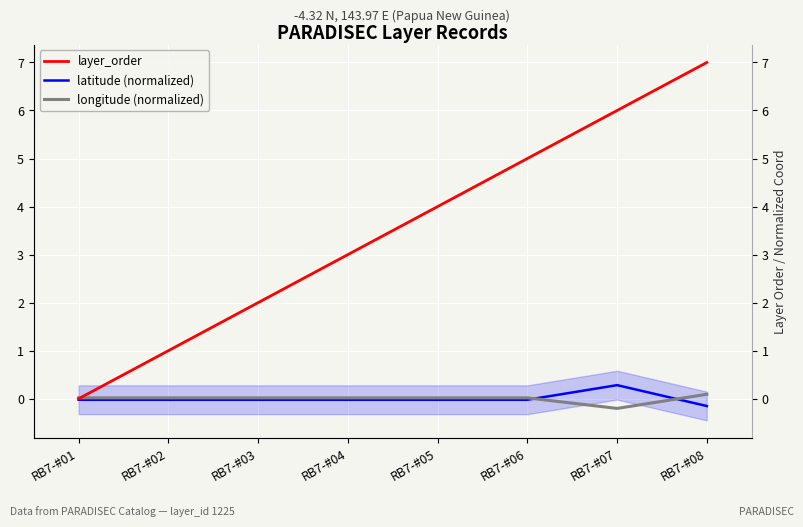

At which label does layer_order first exceed 4?

RB7-#06